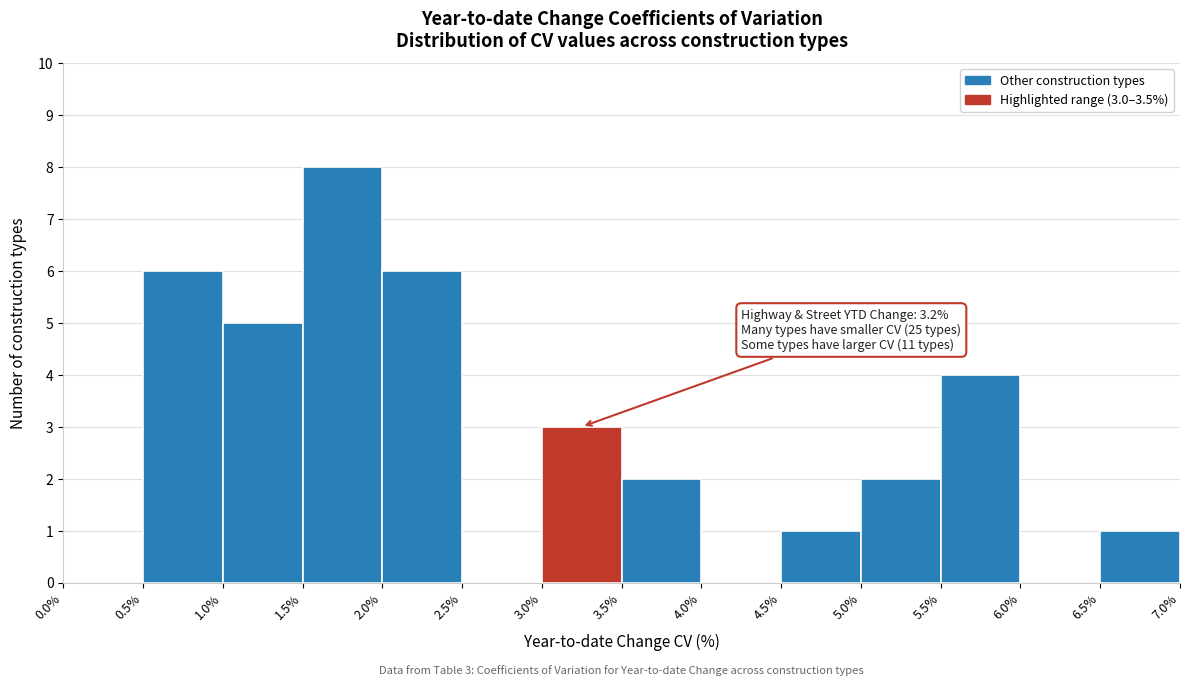

Over which range of the x-axis is the bar tallest?

1.5% to 2.0%